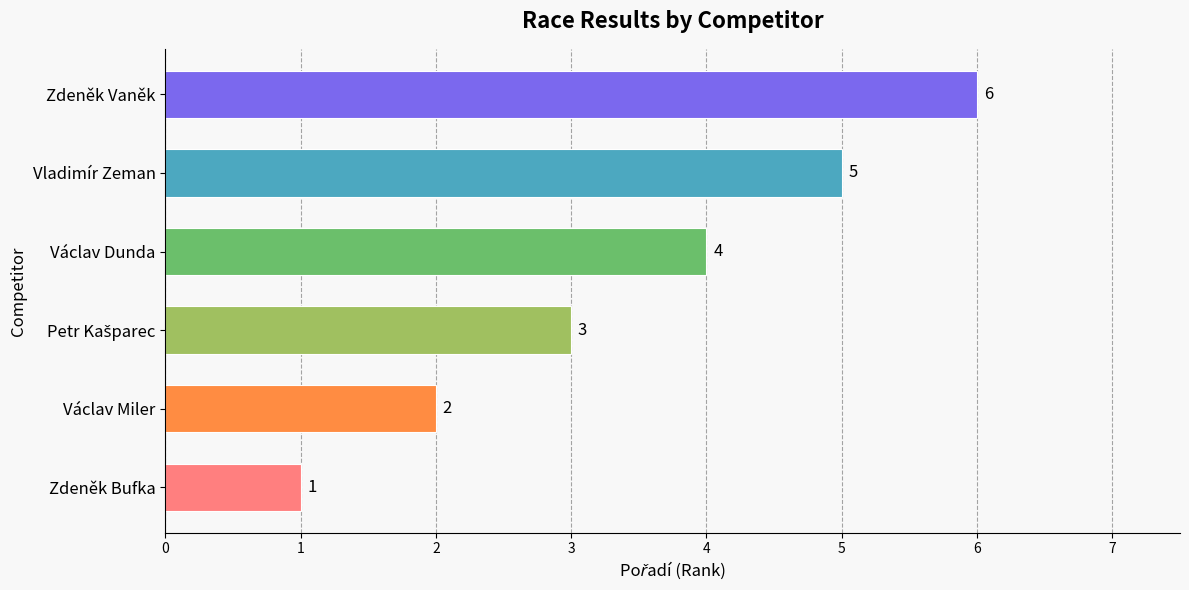

At which category does the chart reach its peak across all series?

Zdeněk Vaněk